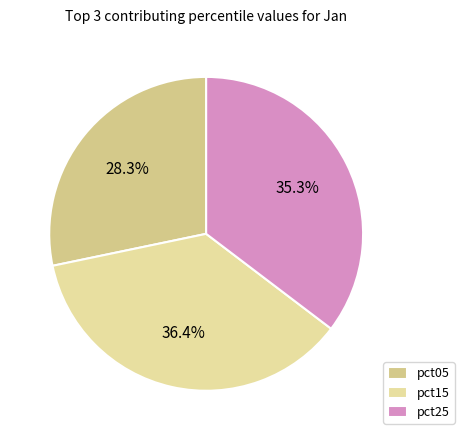

Which slice is the smallest?

pct05